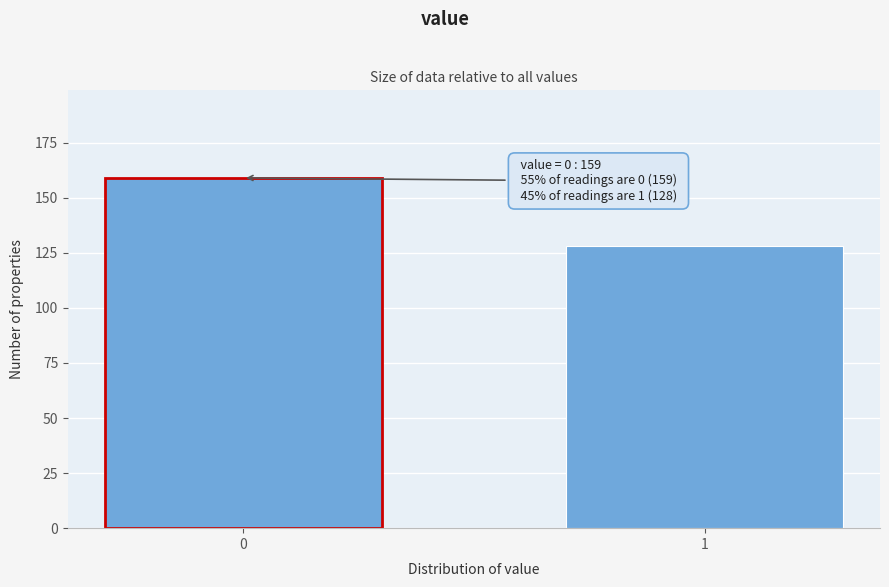

Reading right to left, transcribe all the data shown in this chart.

128	159